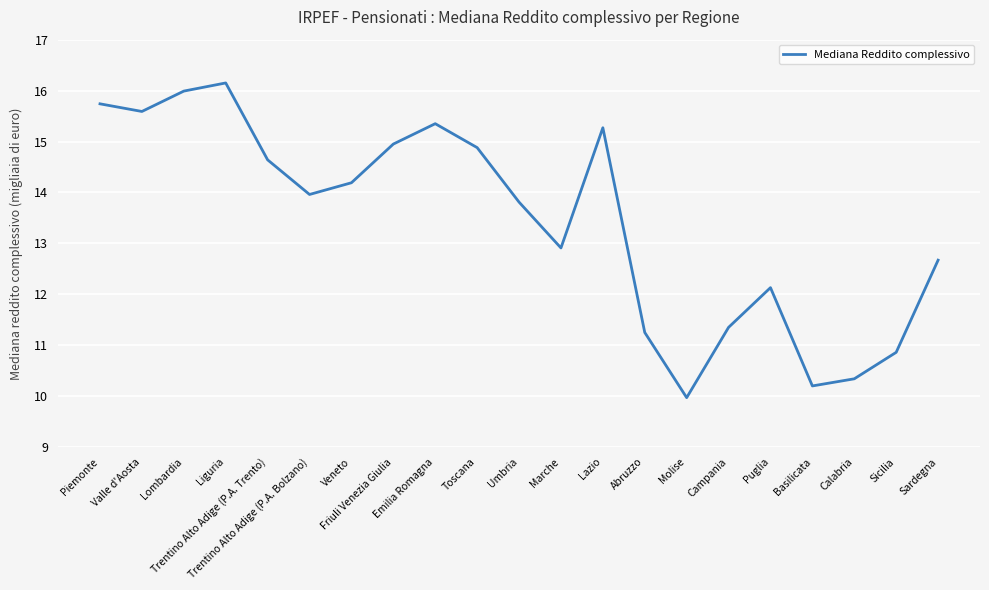

True or false: the data shows 8.2 at Veneto.

False